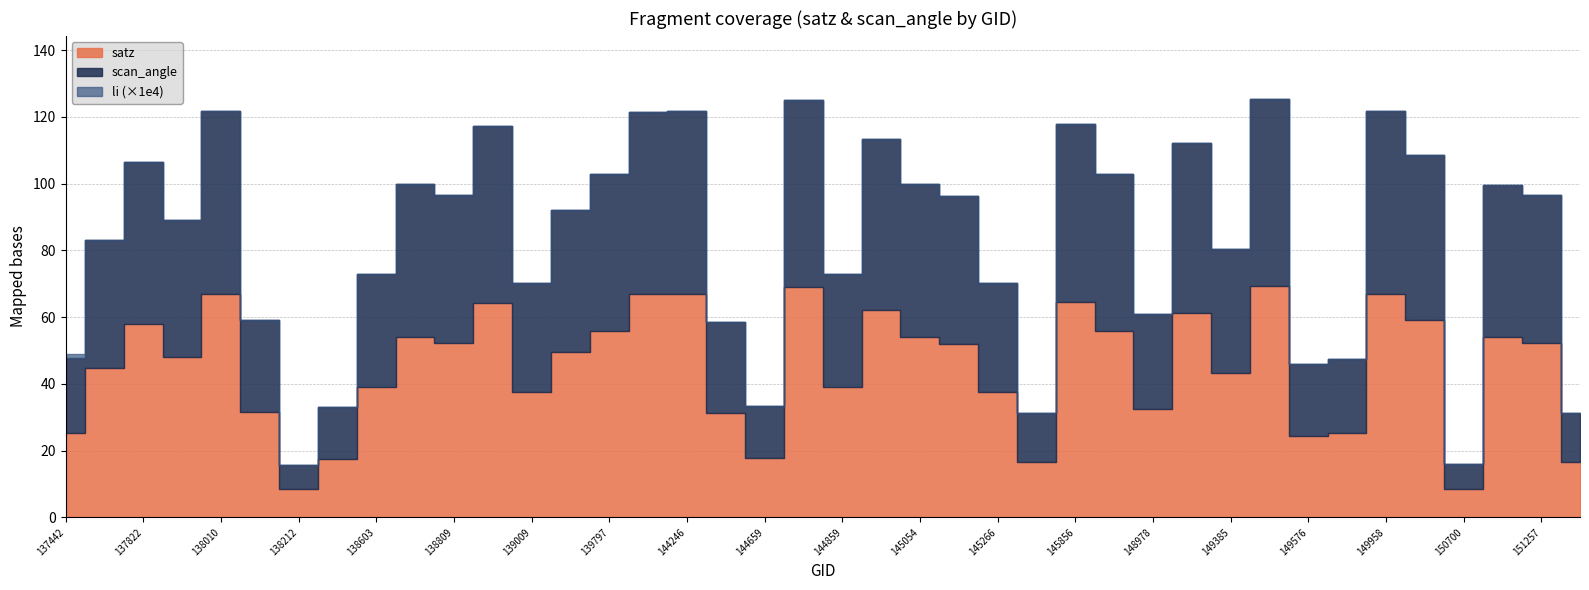

Which has a higher value, 145068 or 151257?

151257